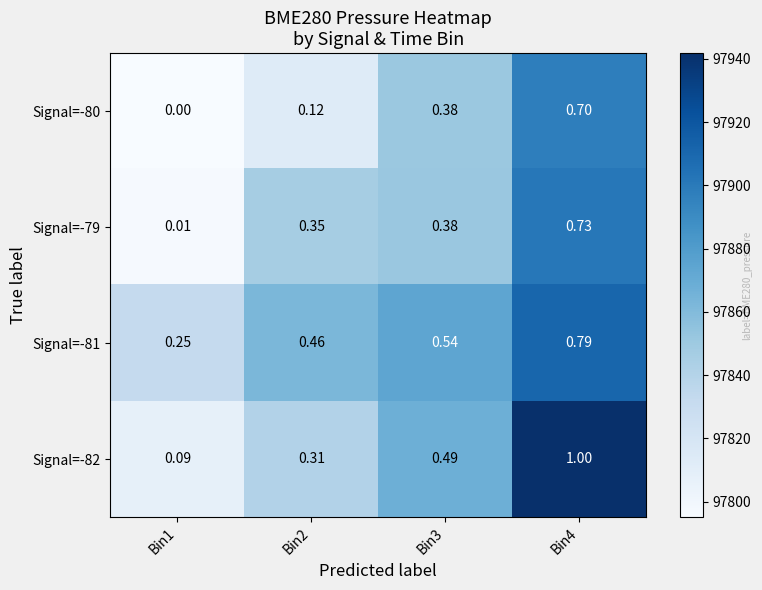

Which series has the widest spread of values?

Signal=-82